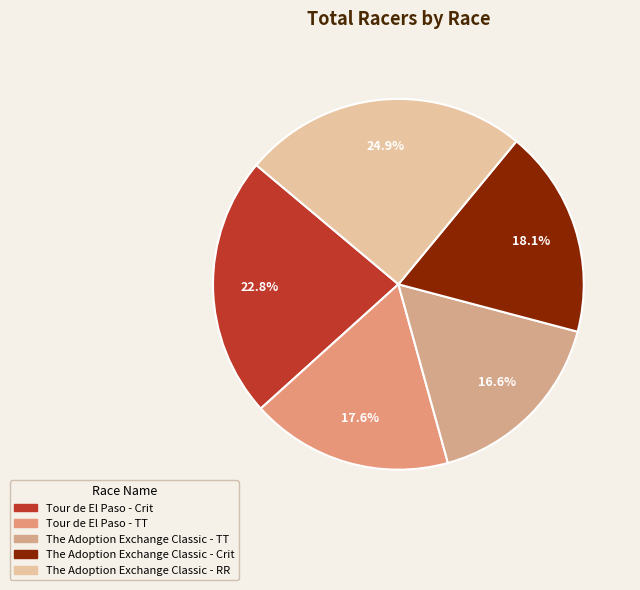

Between The Adoption Exchange Classic - RR and Tour de El Paso - TT, which is larger?

The Adoption Exchange Classic - RR